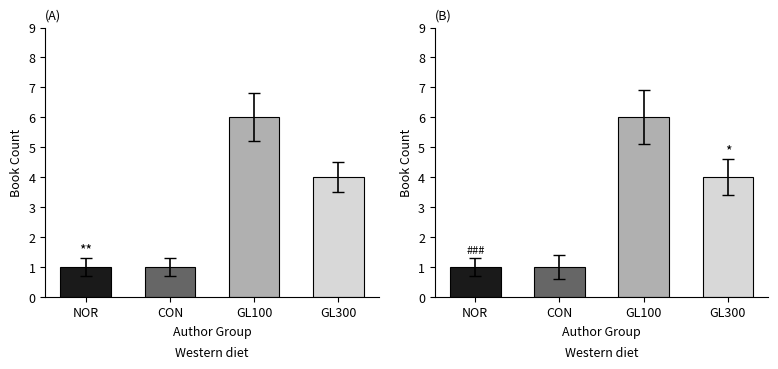

What is the difference between the maximum and second lowest values in the Hardcover series?

5